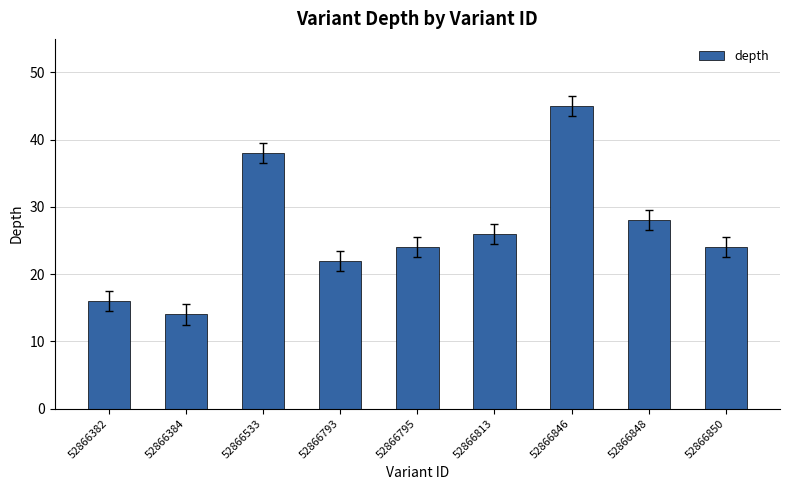

Reading left to right, list all the values displayed in this chart.

52866382=16	52866384=14	52866533=38	52866793=22	52866795=24	52866813=26	52866846=45	52866848=28	52866850=24